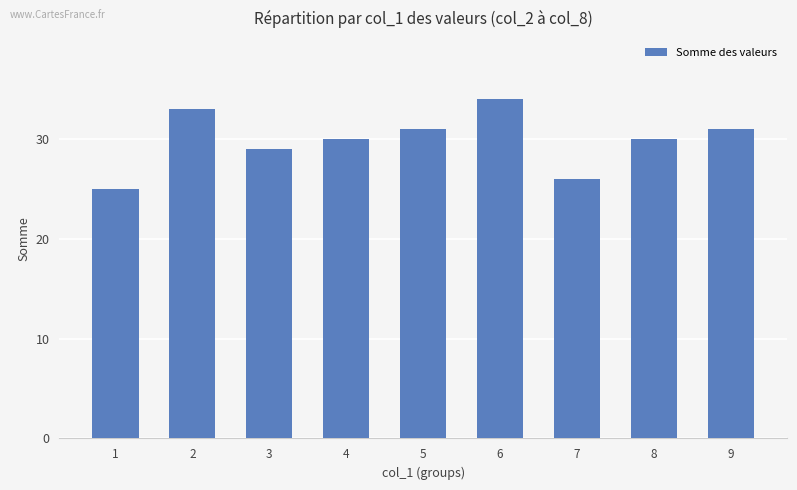

Count the values in the range 29 to 31.

5